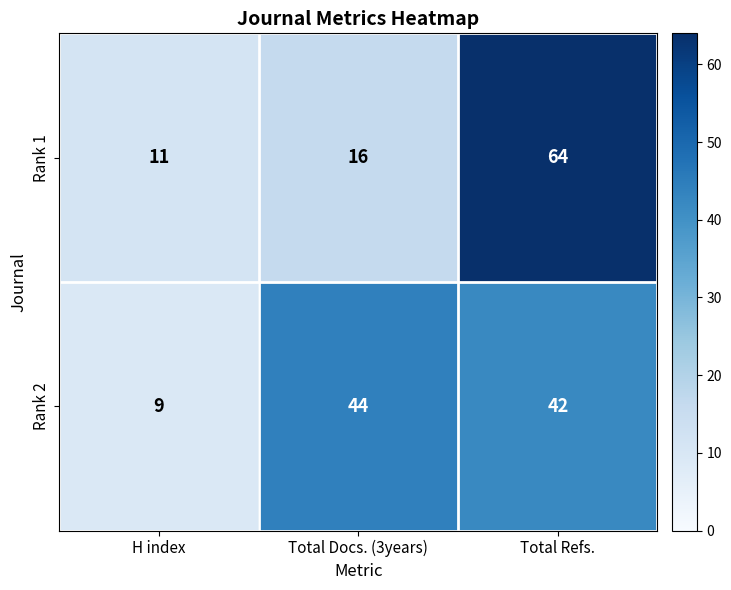

True or false: Rank 1 has a value of 17 at H index.

False